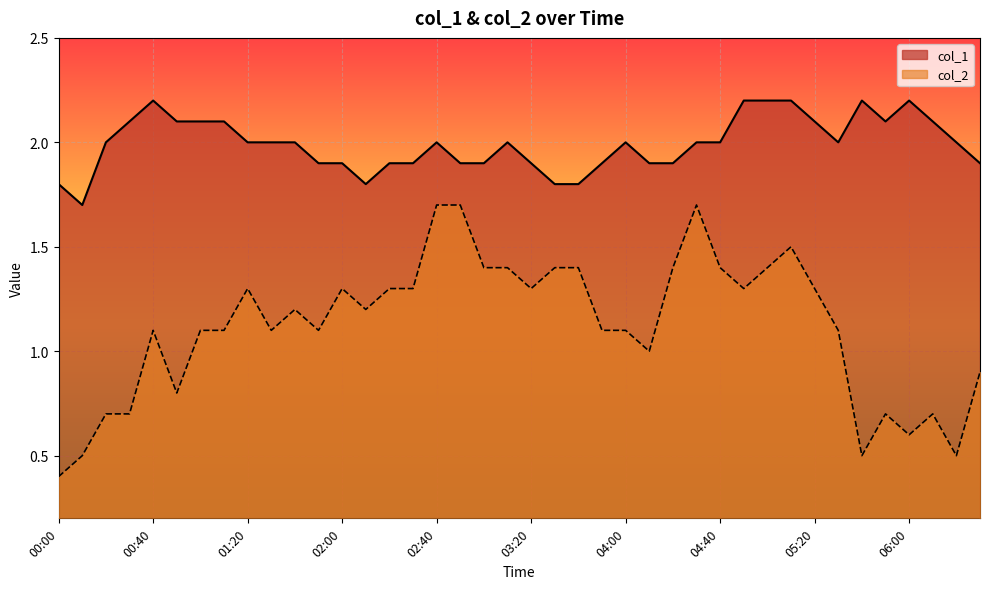

What is the difference between the col_2 values at 02:10 and 03:00?

0.2